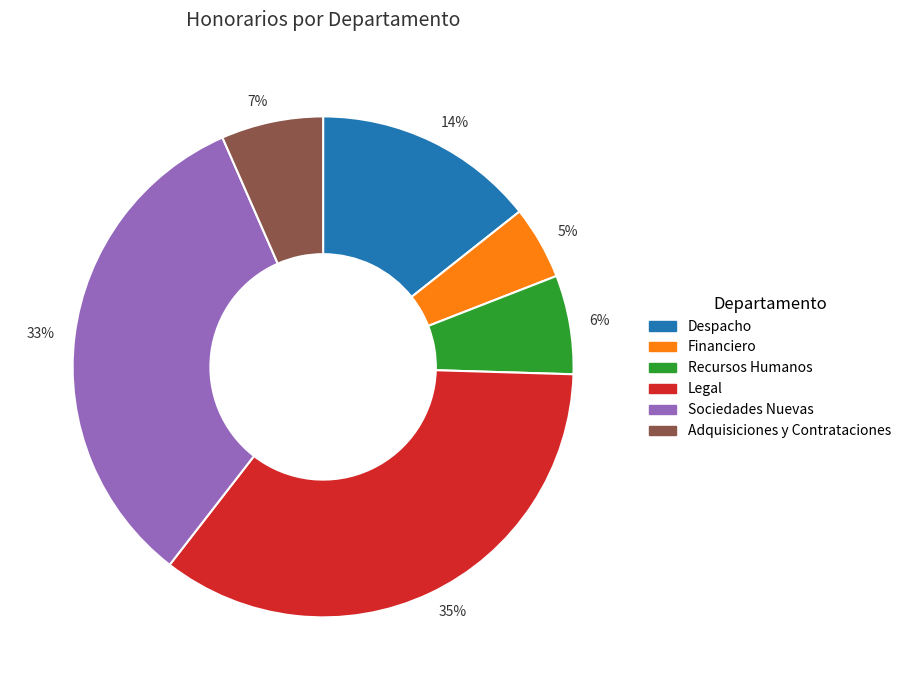

Is it true that Financiero is 5% of the pie?

True